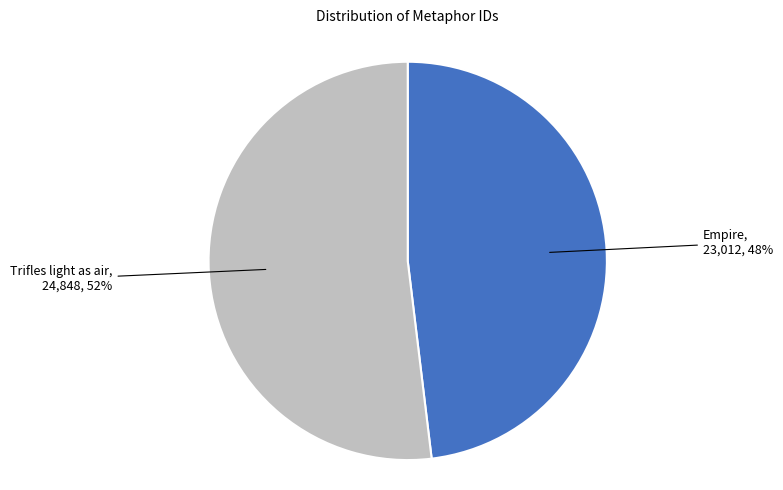

Which slice is the smallest?

Empire